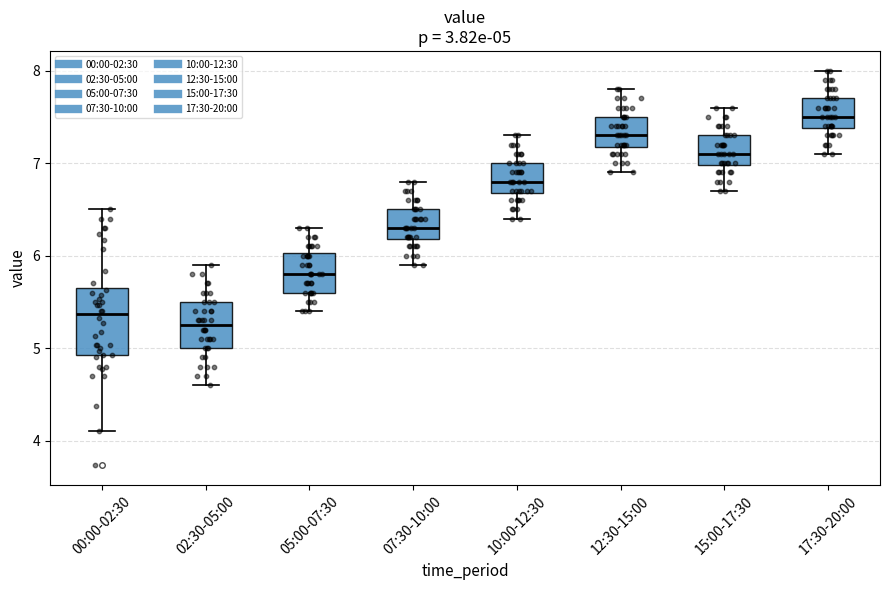

Which box's median line is the lowest?

02:30-05:00